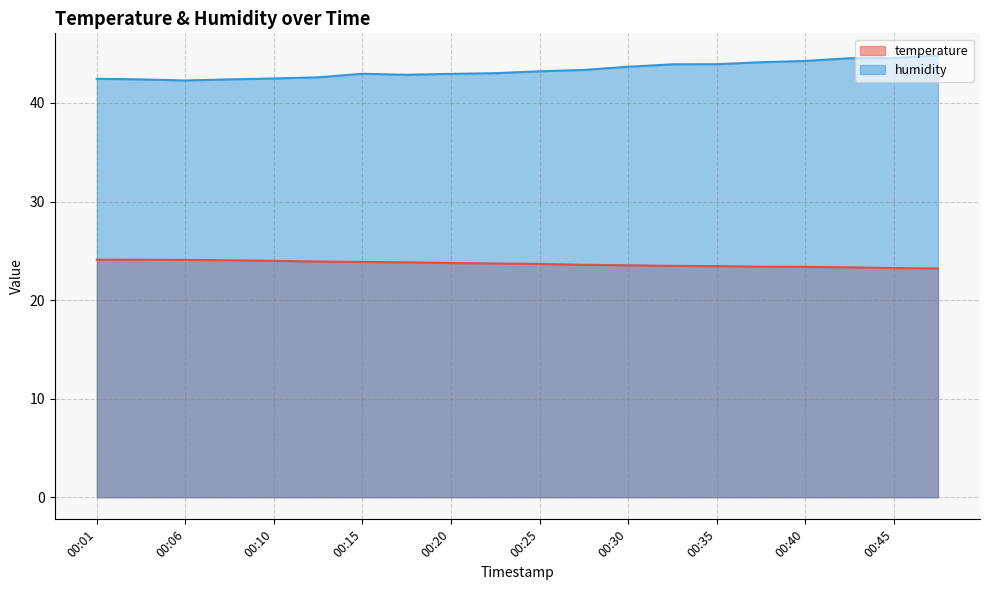

How many lines are shown in the chart?

2